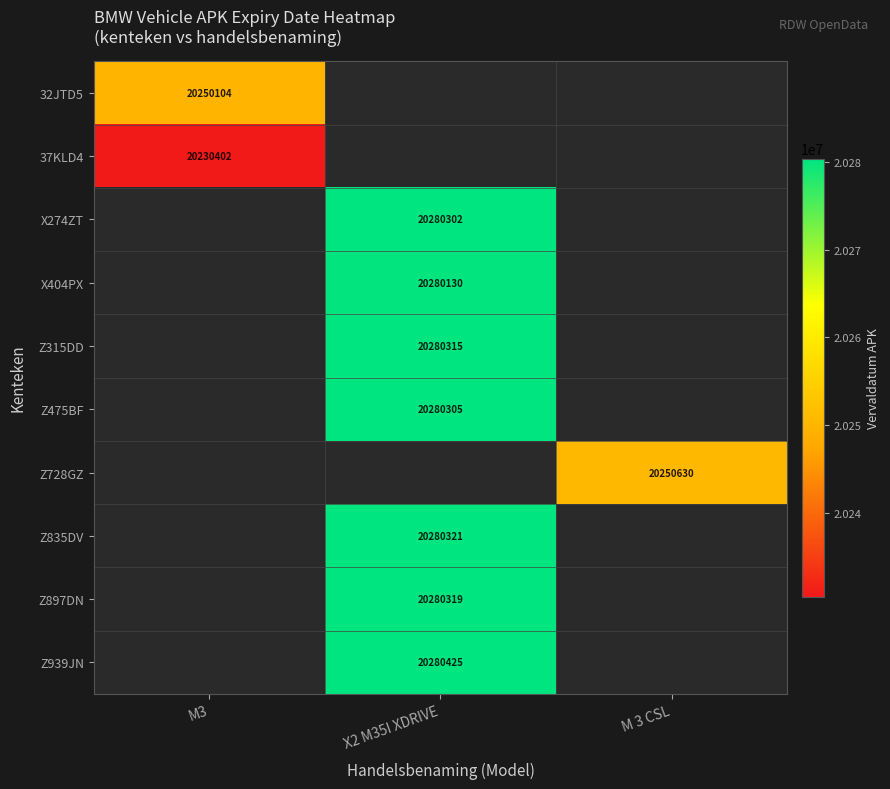

The value of Z835DV at X2 M35I XDRIVE is 8655954. True or false?

False